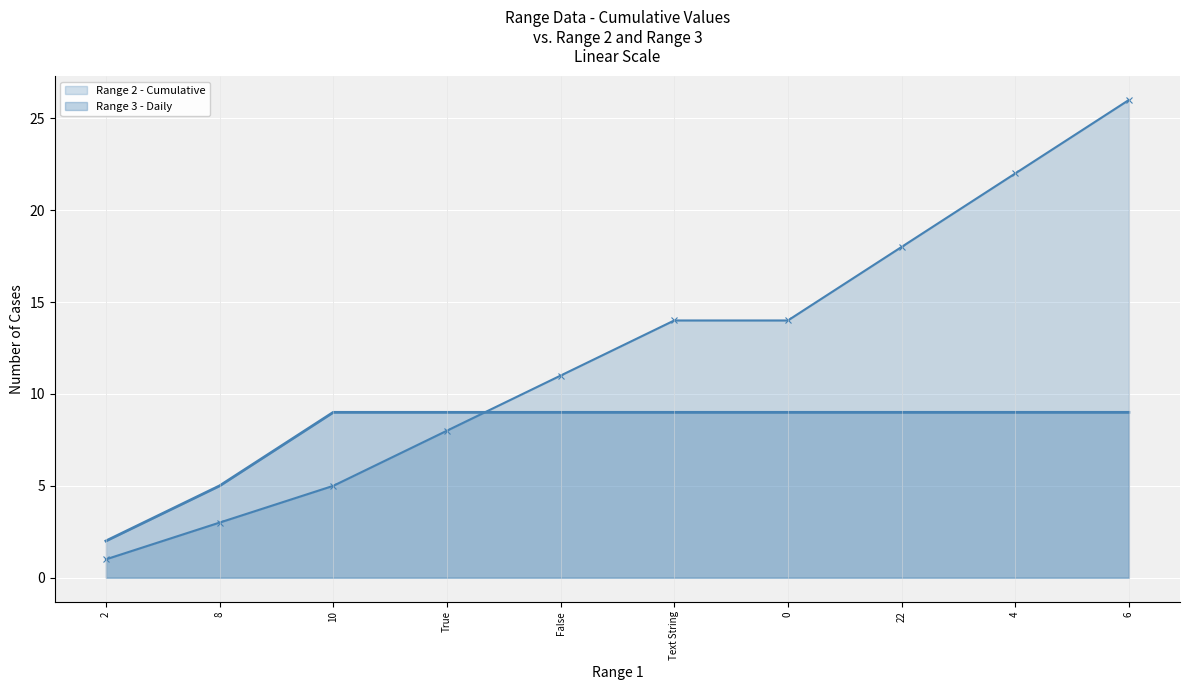

At how many categories does at least one series exceed 12?

5